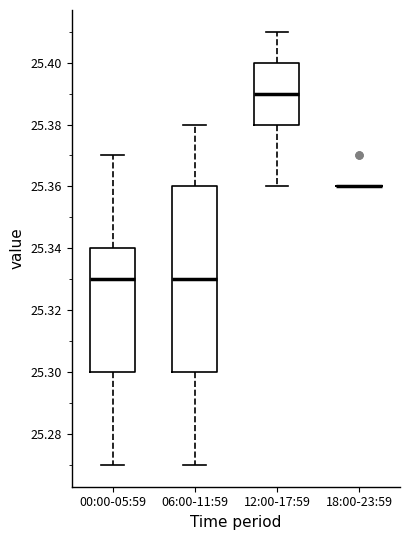

Reading left to right, transcribe this box plot: for each box, give where its median line is, the range the box spans, and where its two whiskers end, as read against the y-axis. The values are not printed on the chart, so give them approximately, as read against the axis.

00:00-05:59: median 25.33, box 25.30 to 25.34, whiskers 25.27 to 25.37
06:00-11:59: median 25.33, box 25.30 to 25.36, whiskers 25.27 to 25.38
12:00-17:59: median 25.39, box 25.38 to 25.40, whiskers 25.36 to 25.41
18:00-23:59: box collapsed to a line at 25.36, whiskers 25.36 to 25.36